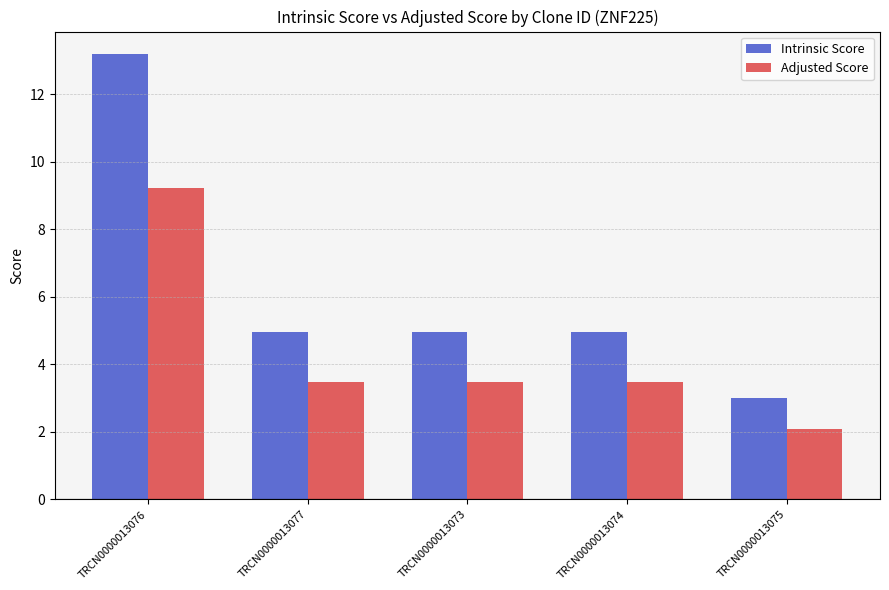

Is it true that Intrinsic Score equals 5.0 at TRCN0000013073?

True